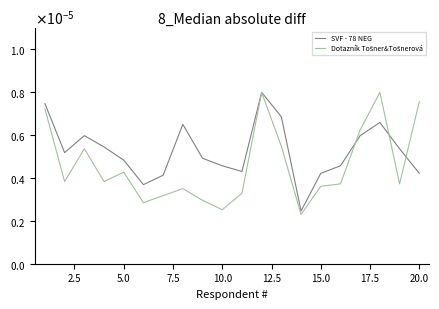

Does the chart display data point markers on the line(s)?

No